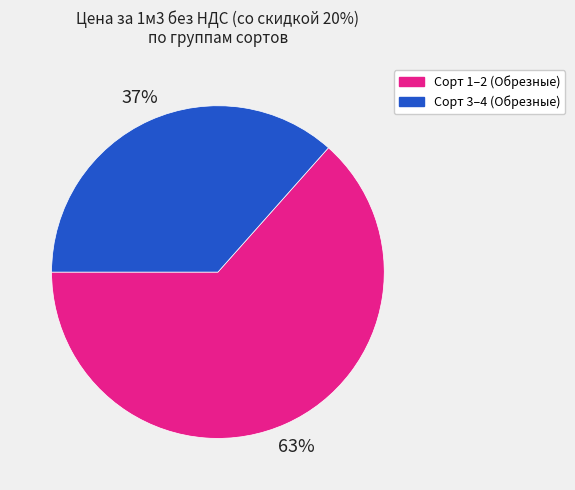

Count the number of slices in the pie.

2